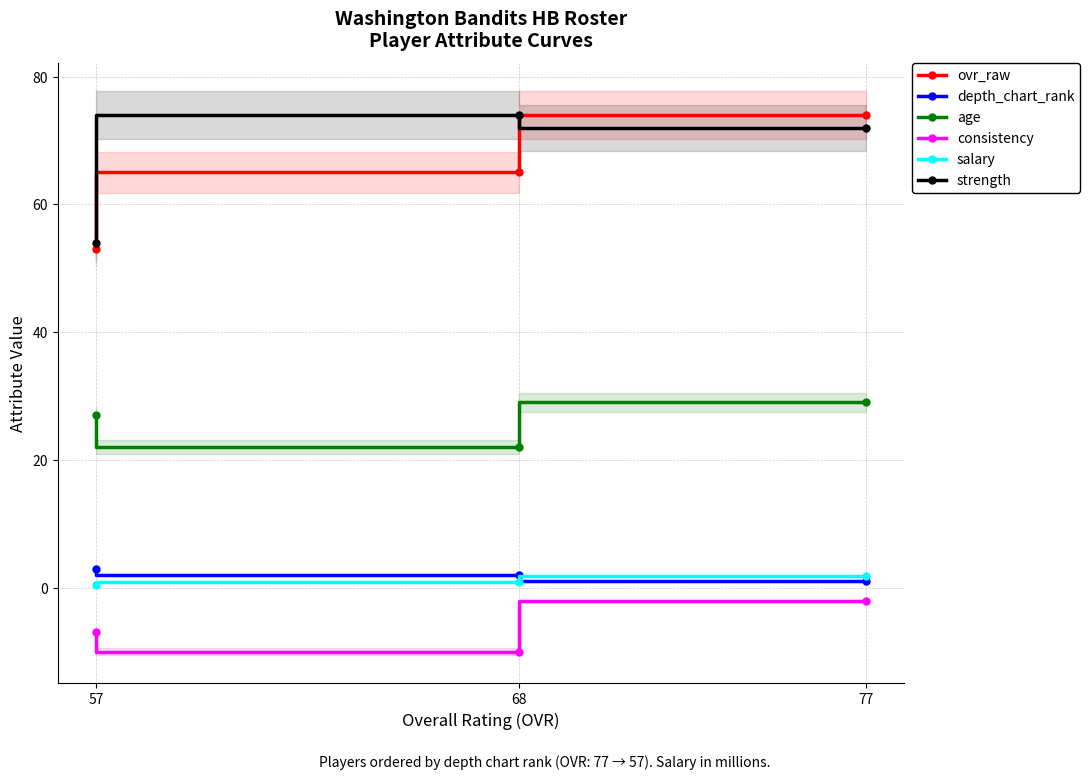

What is the value of the depth_chart_rank point at the 3rd from the left?

1.0